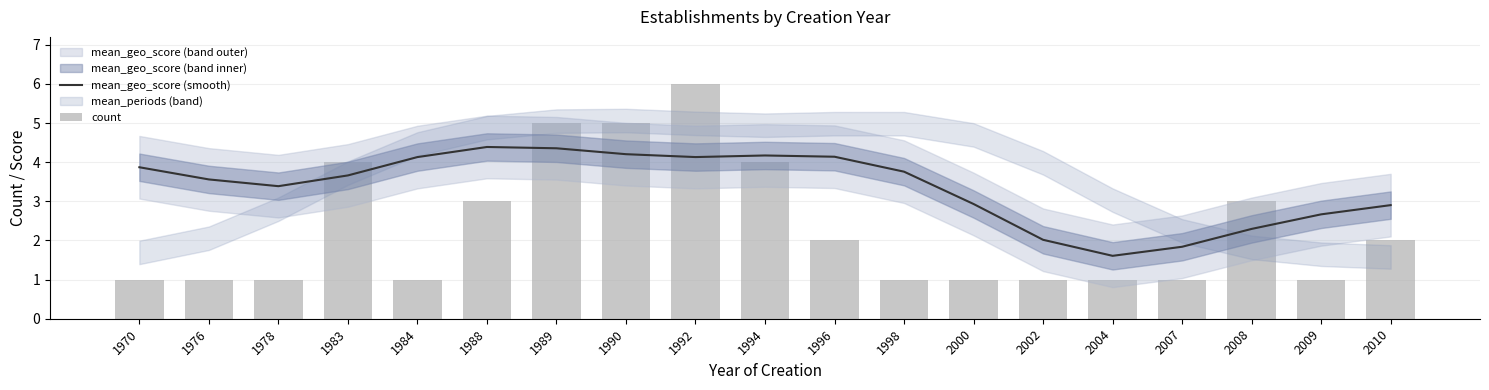

What is the sum of all count values?

44.0